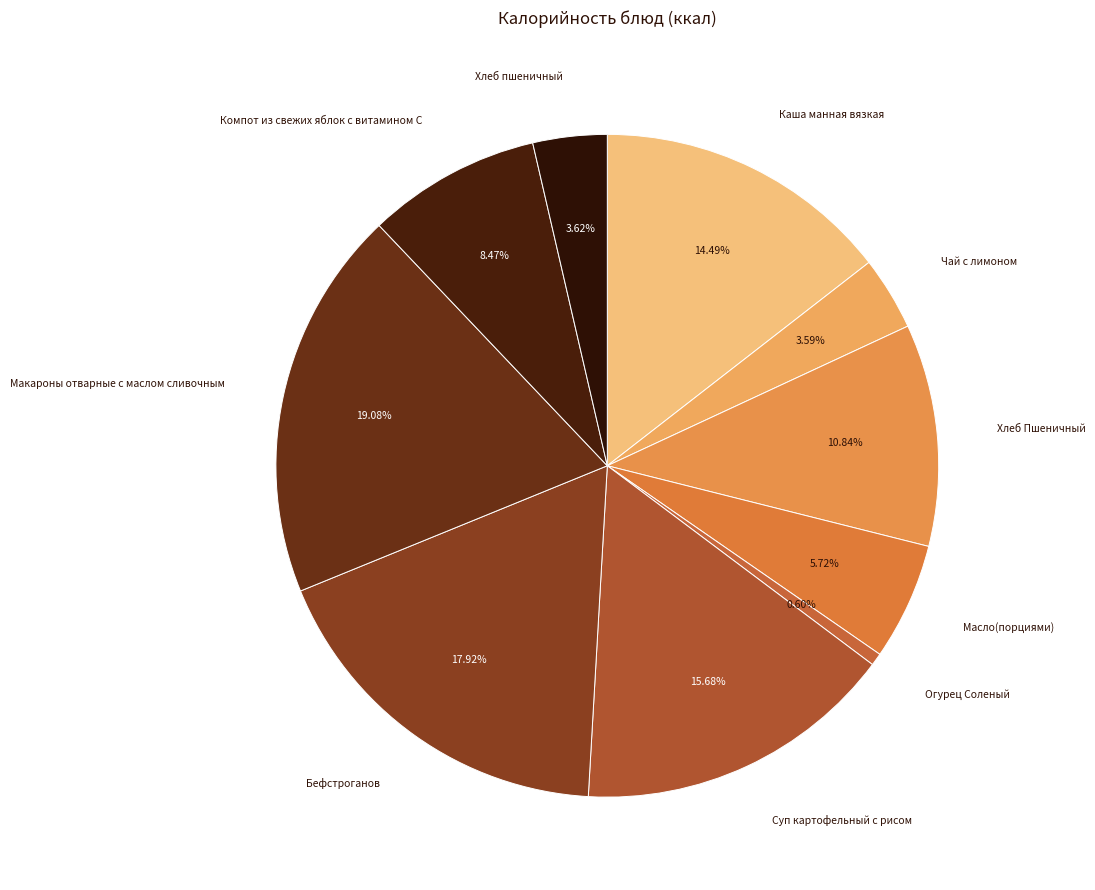

How many slices are in this pie chart?

10